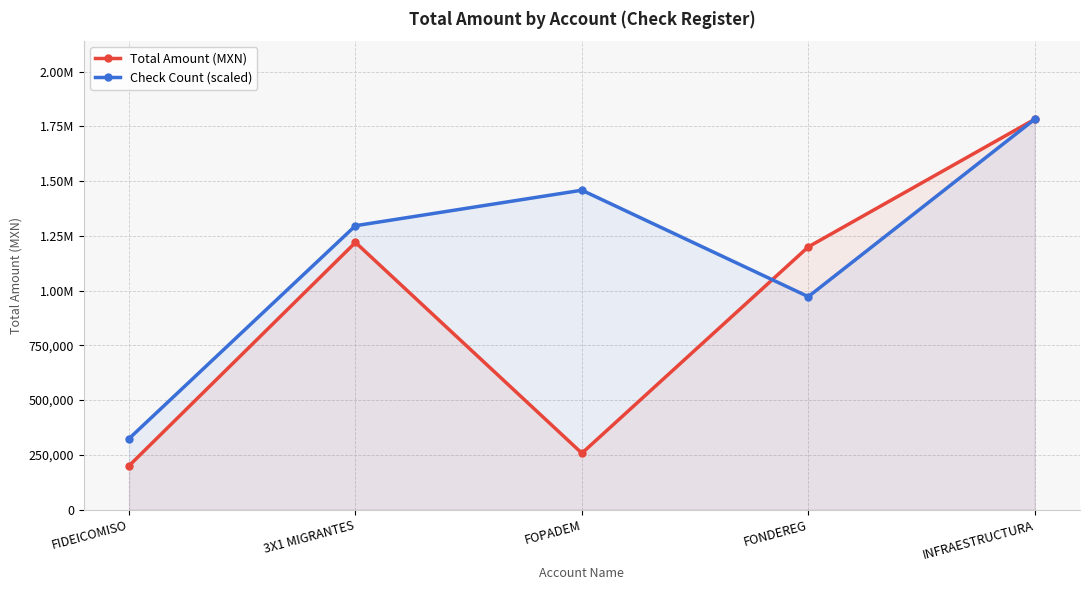

At how many categories does at least one series exceed 343897?

4